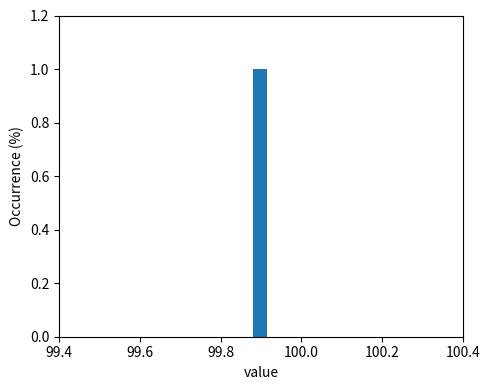

Around what value on the x-axis is the tallest bar? Give the approximate position of its centre, as read against the axis.

99.90